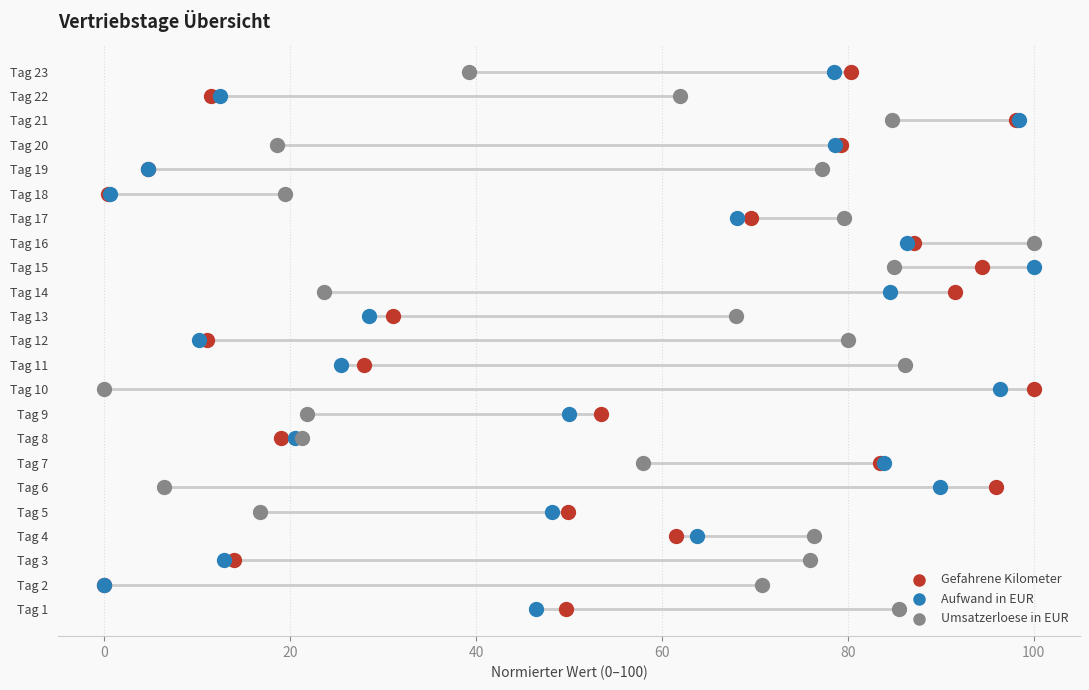

What are all the series names shown in the legend?

Gefahrene Kilometer, Aufwand in EUR, Umsatzerloese in EUR